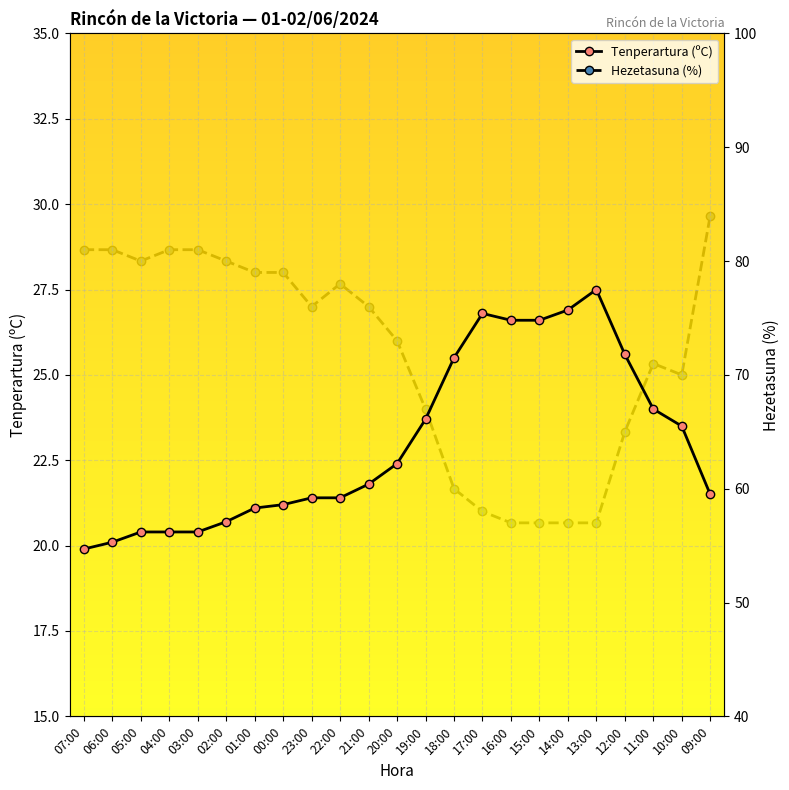

True or false: Tenperartura (ºC) and Hezetasuna (%) cross at least once.

False